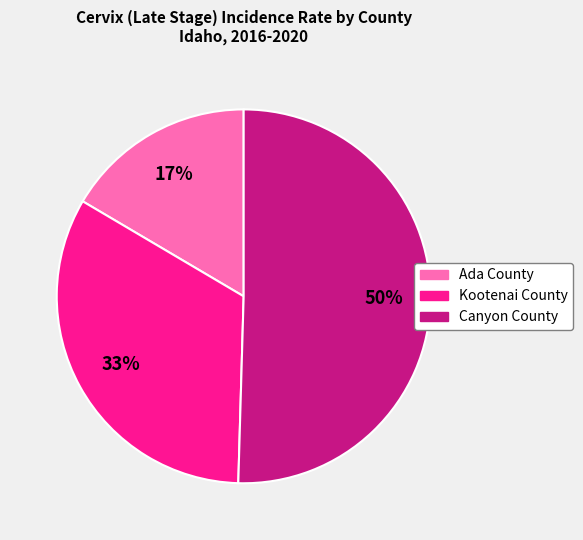

Rank the categories by value from highest to lowest.

Canyon County, Kootenai County, Ada County